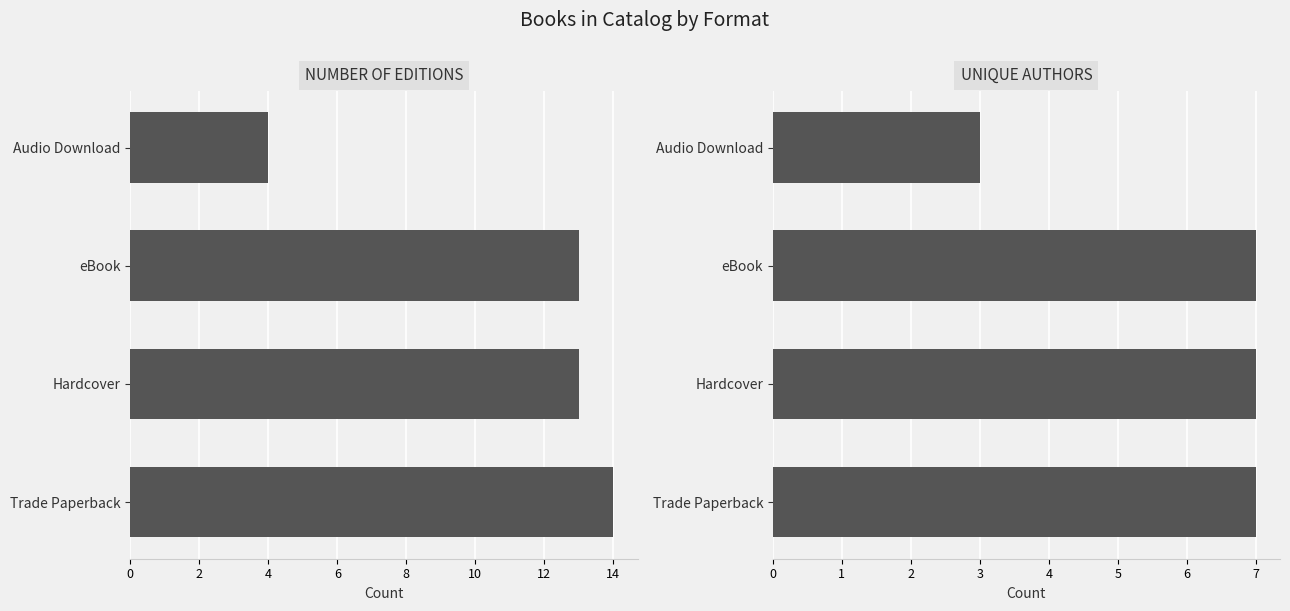

What is the value of the UNIQUE AUTHORS bar at the 3rd from the left?

7